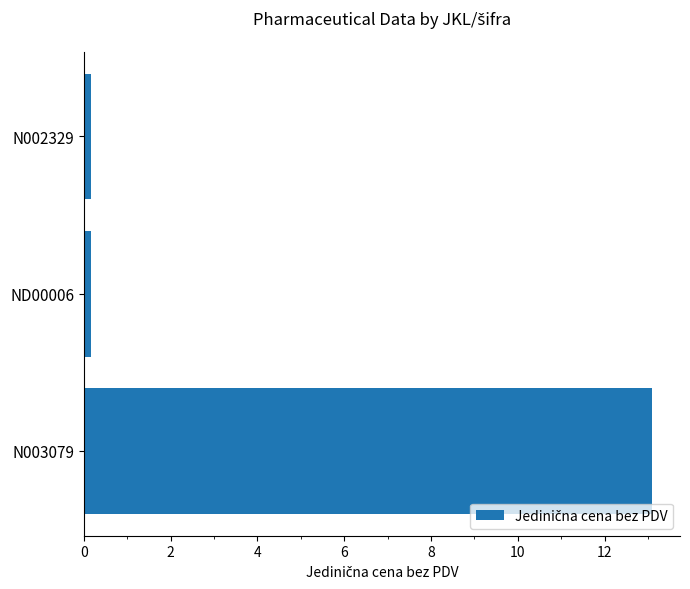

What is the approximate value at N003079?

13.1